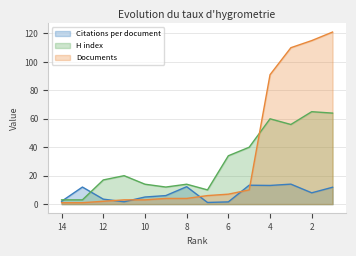

At 8, list the series in order from largest to smallest.

H index, Citations per document, Documents